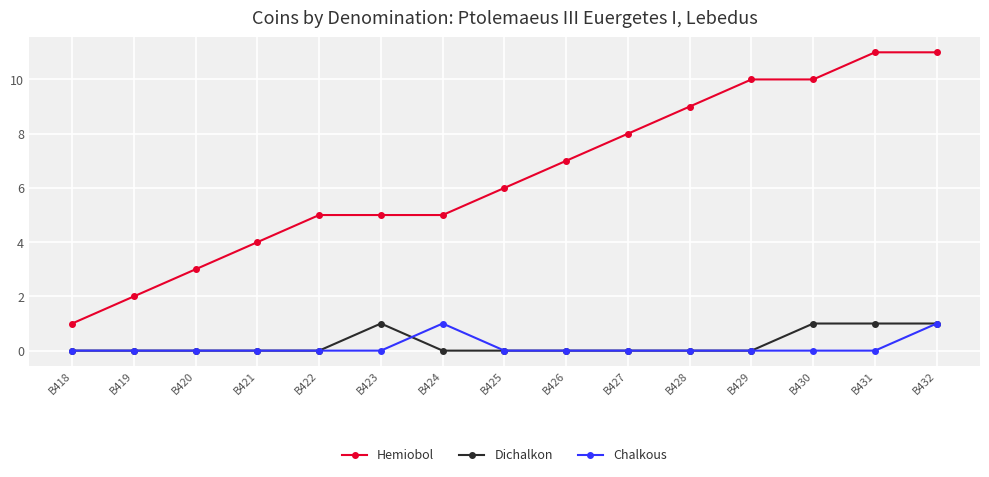

What is the spread (max minus min) of values at B425?

6